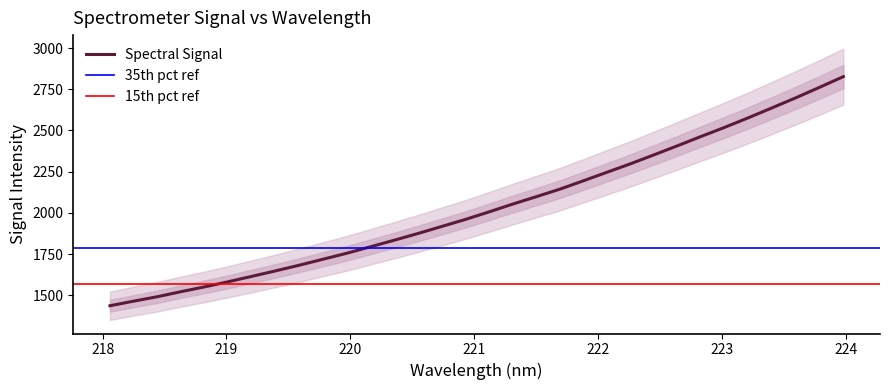

Is it true that the value at 223.9802 is 3922.7?

False